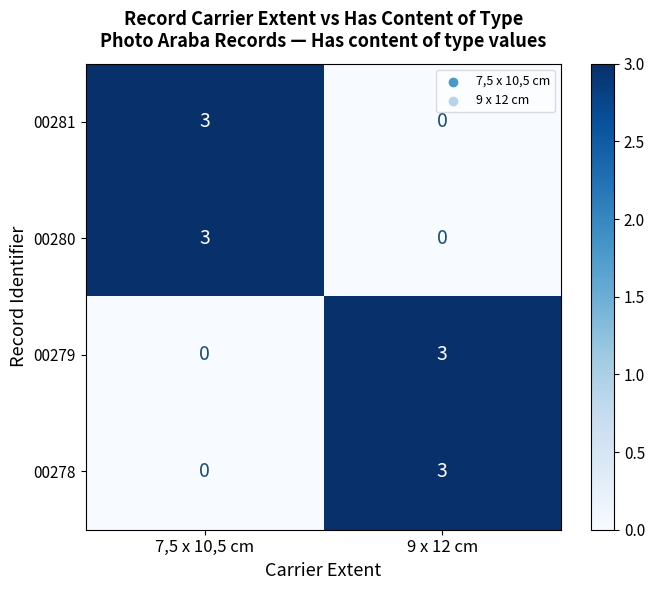

What is the total value across all series at 7,5 x 10,5 cm?

6